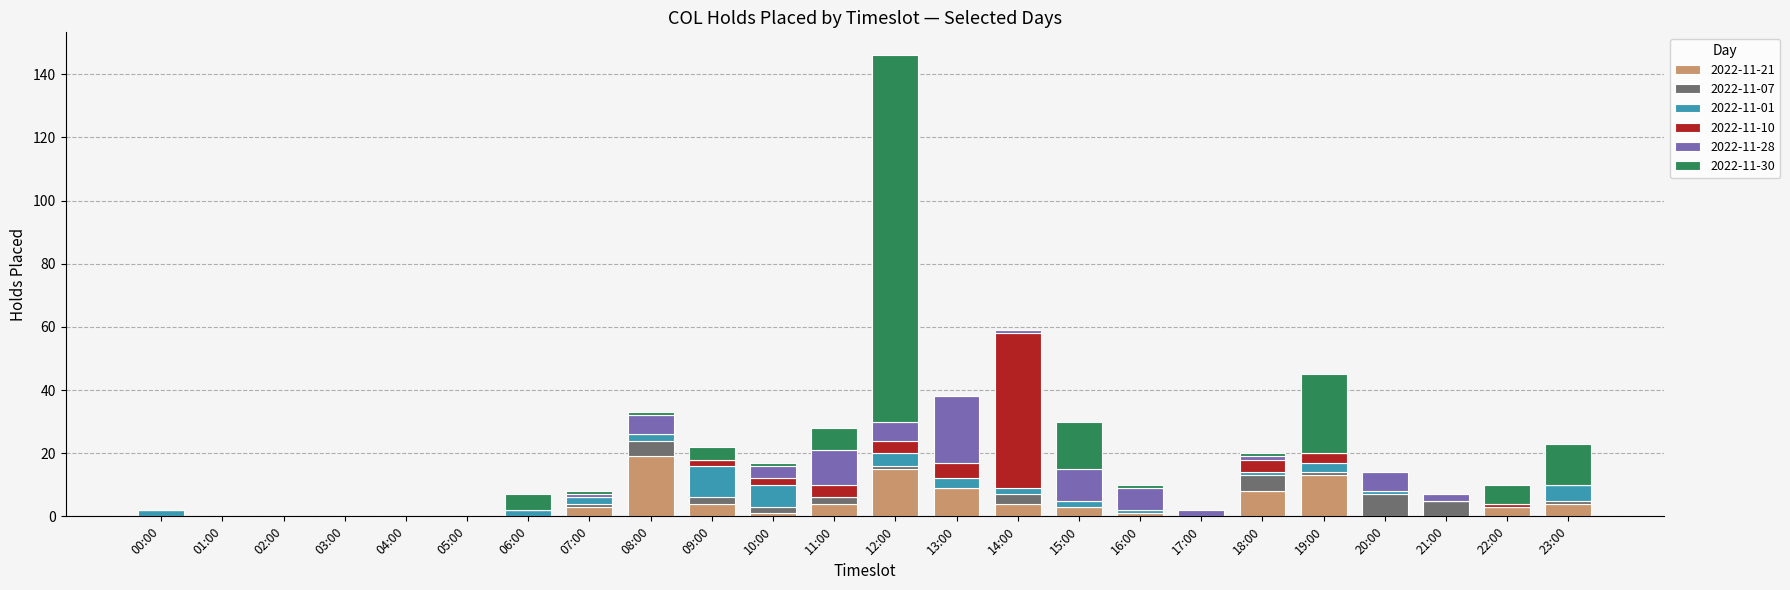

Which category has the highest value in the 2022-11-21 series?

08:00